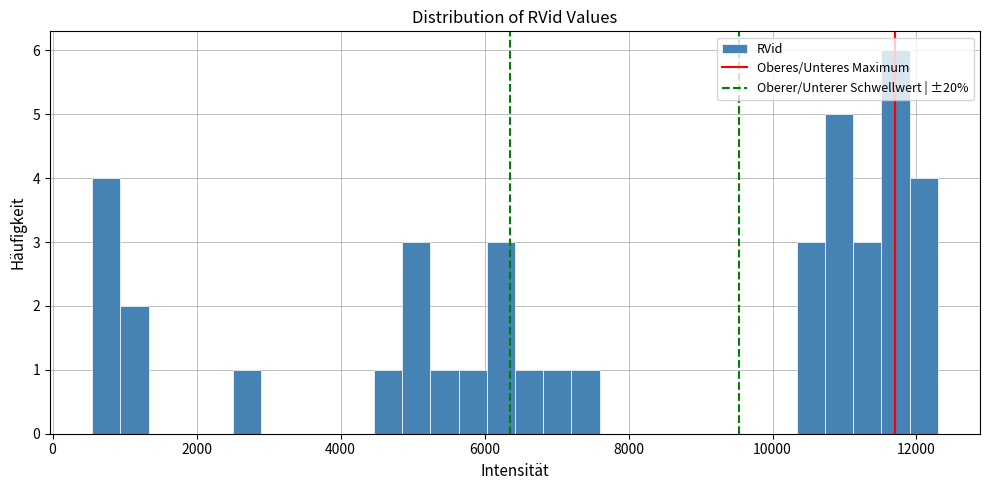

Around what value on the x-axis is the tallest bar? Give the approximate position of its centre, as read against the axis.

11800